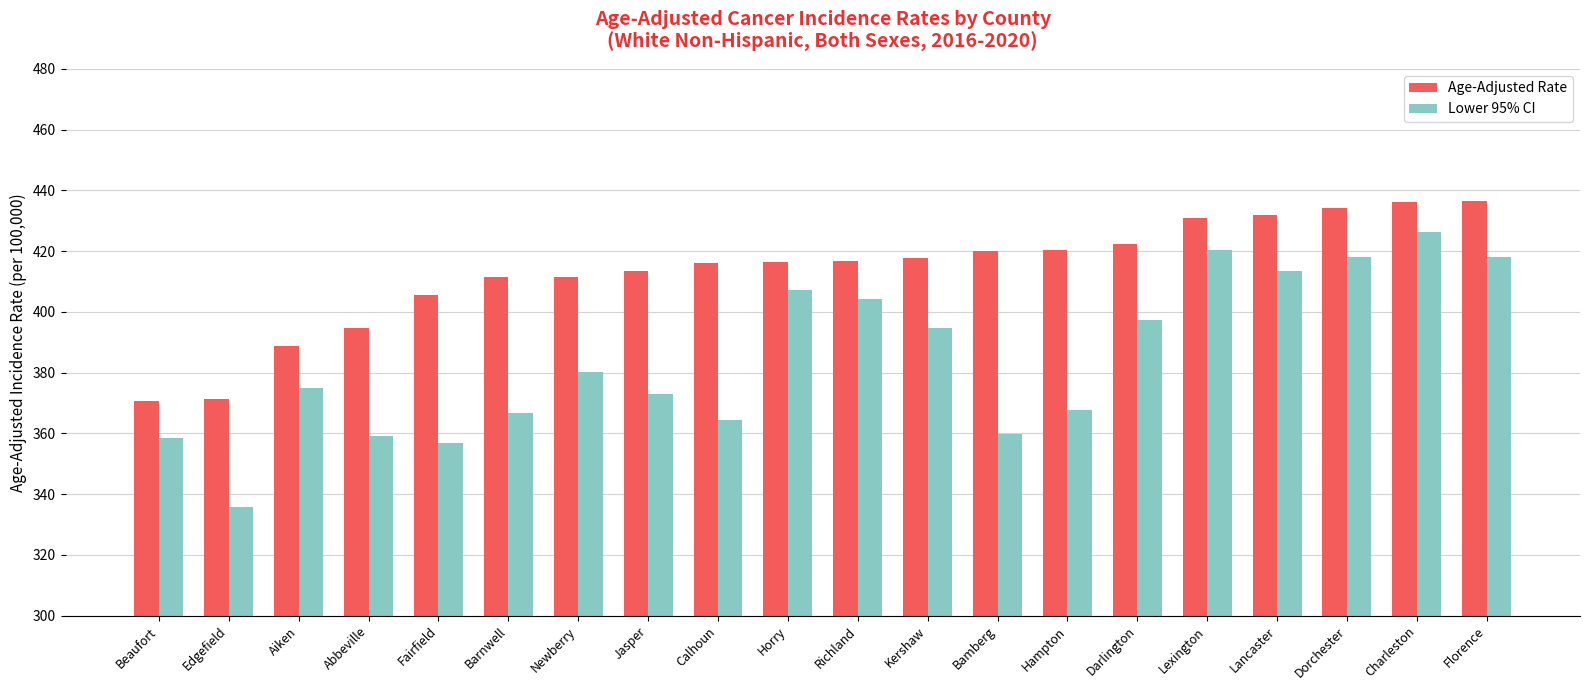

Are the bars horizontal?

No